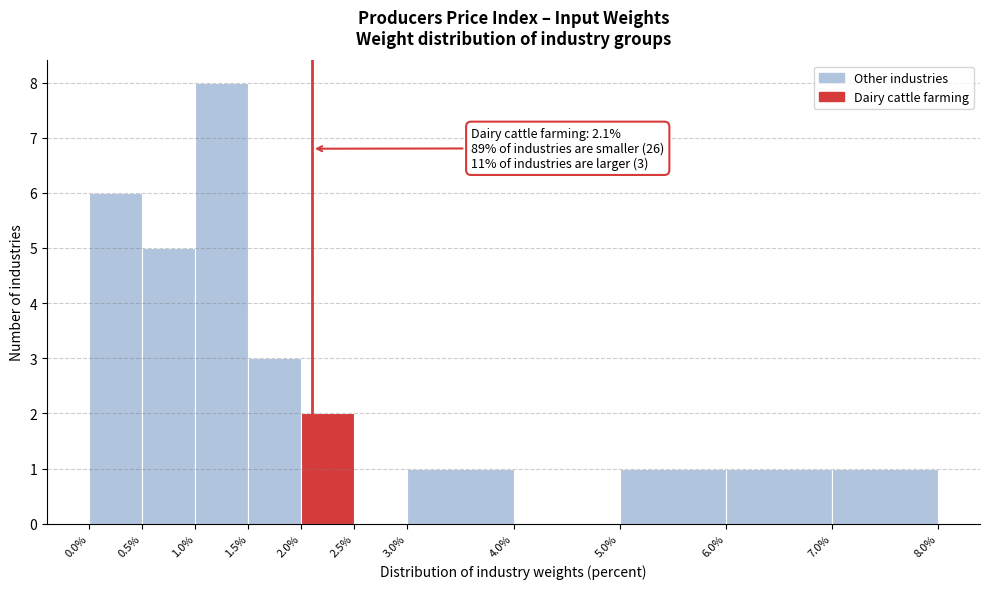

Which range on the x-axis has the tallest bar?

1.0% to 1.5%